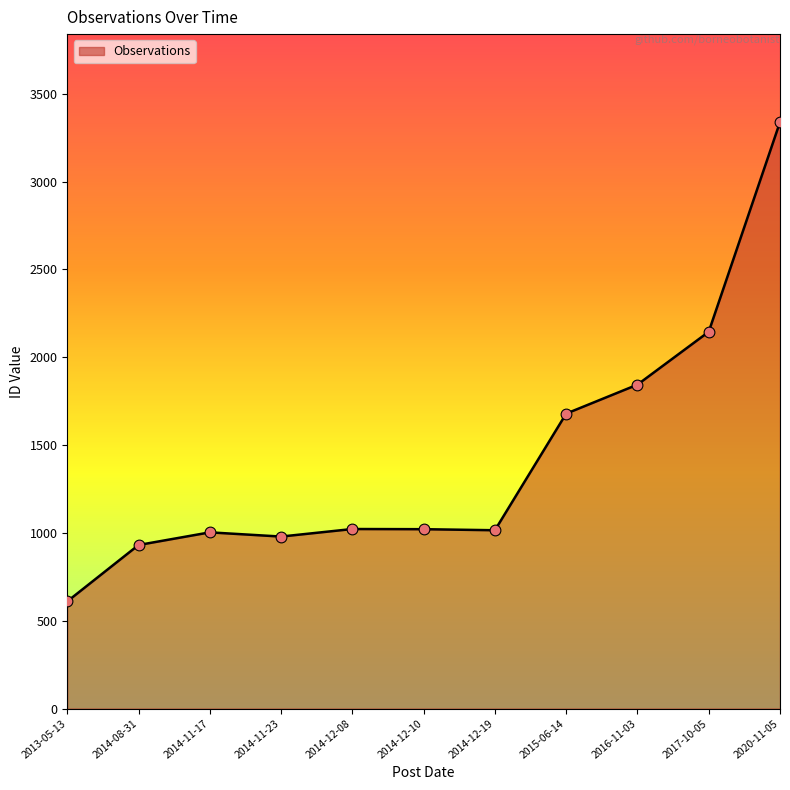

Approximately how many times larger is the value at 2016-11-03 compared to 2014-11-23?

1.9